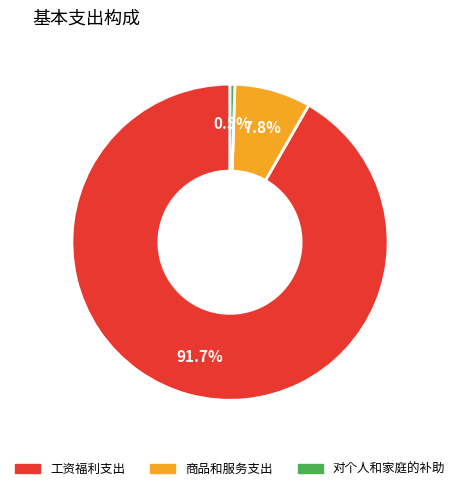

What is the ratio of the value at 商品和服务支出 to the value at 对个人和家庭的补助?

15.9